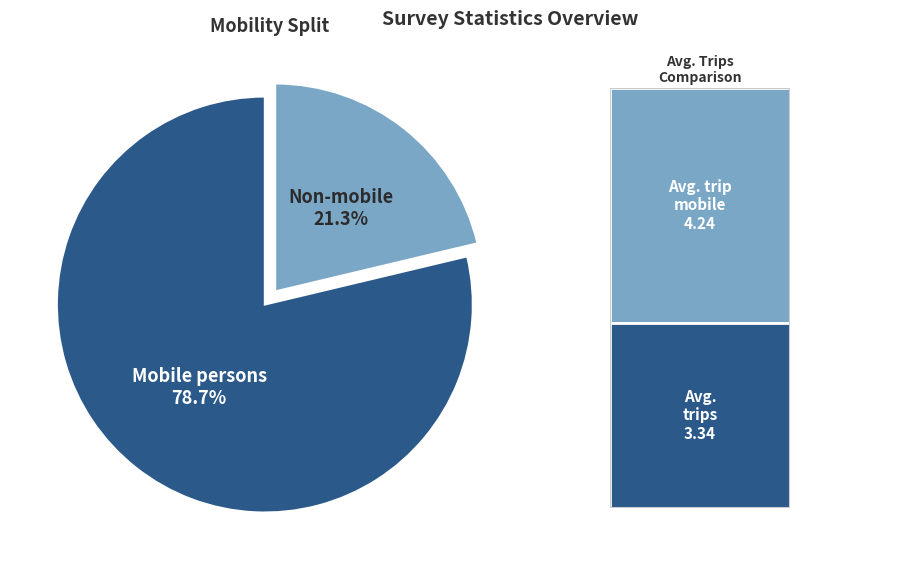

Is there a majority slice in this chart?

Yes